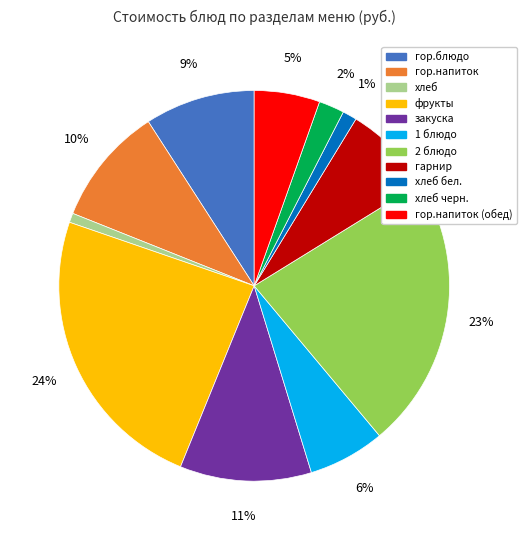

To the nearest percent, what is the average slice percentage?

9%